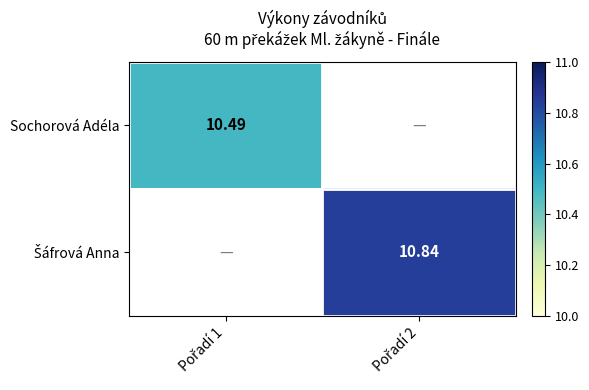

The Sochorová Adéla series shows 6.2 at Pořadí 1. True or false?

False